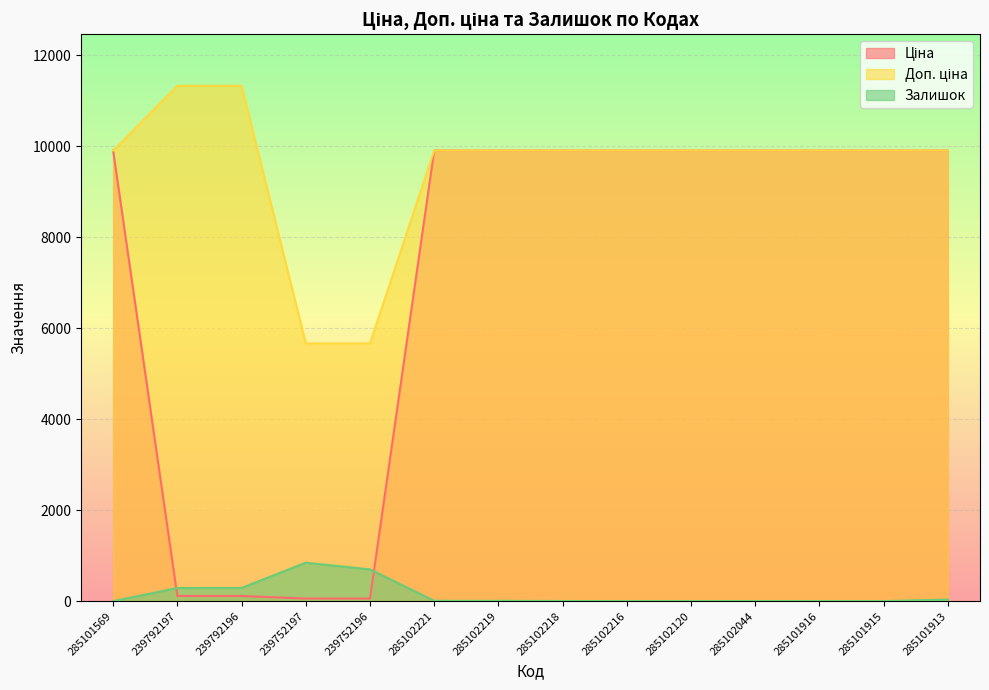

What is the sum of the Ціна values at 285101916 and 239792196?

10021.8